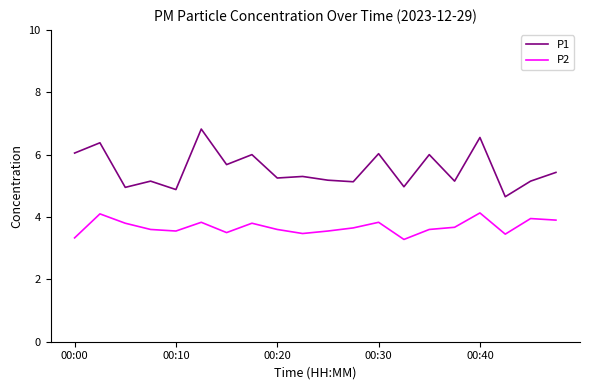

What is the difference between the maximum and minimum values in the P1 series?

2.2